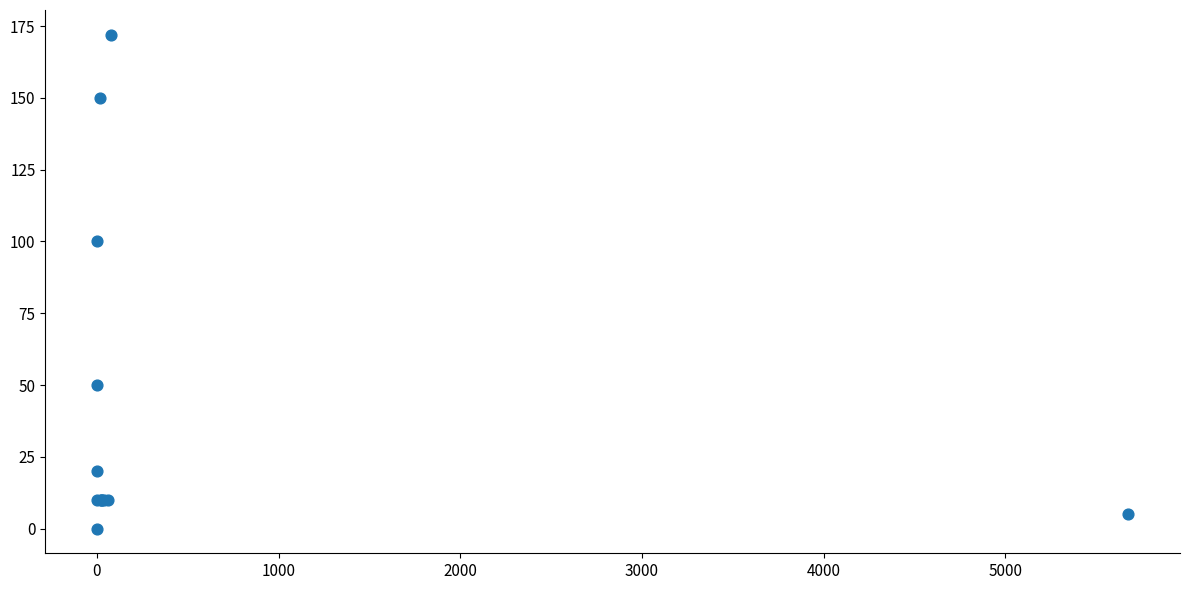

What Y value in the scatter plot is closest to 86?

100